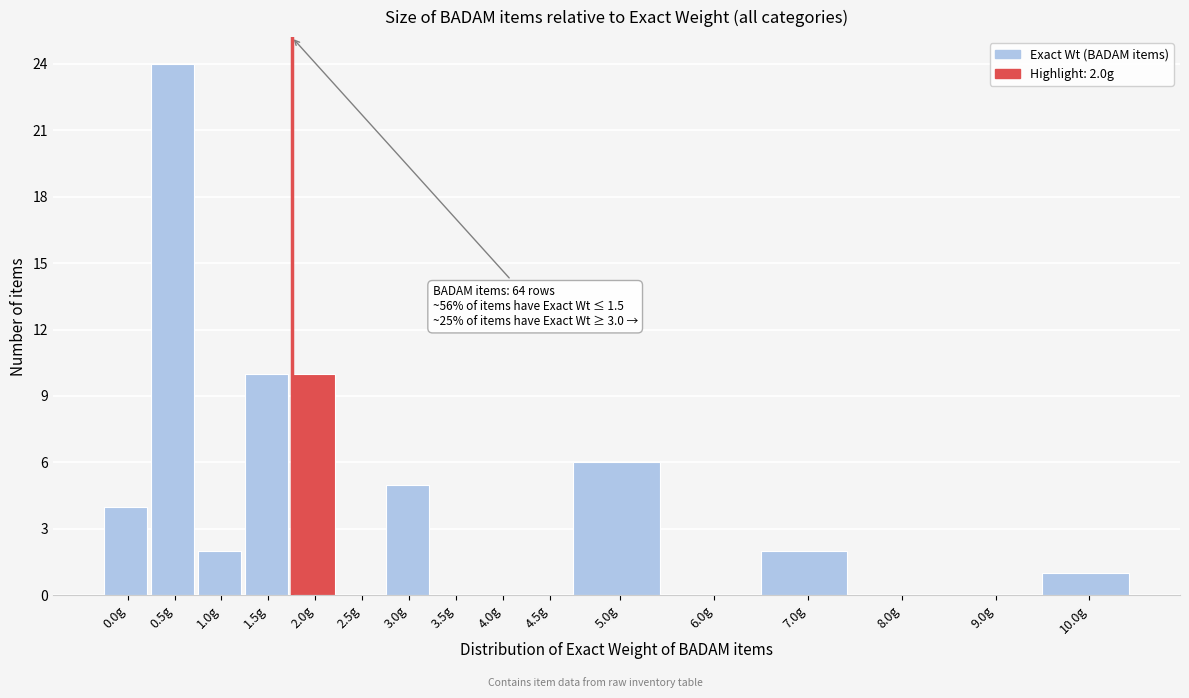

Reading left to right, extract all data points from this chart.

0.0g=4	0.5g=24	1.0g=2	1.5g=10	2.0g=10	2.5g=0	3.0g=5	3.5g=0	4.0g=0	4.5g=0	5.0g=6	6.0g=0	7.0g=2	8.0g=0	9.0g=0	10.0g=1